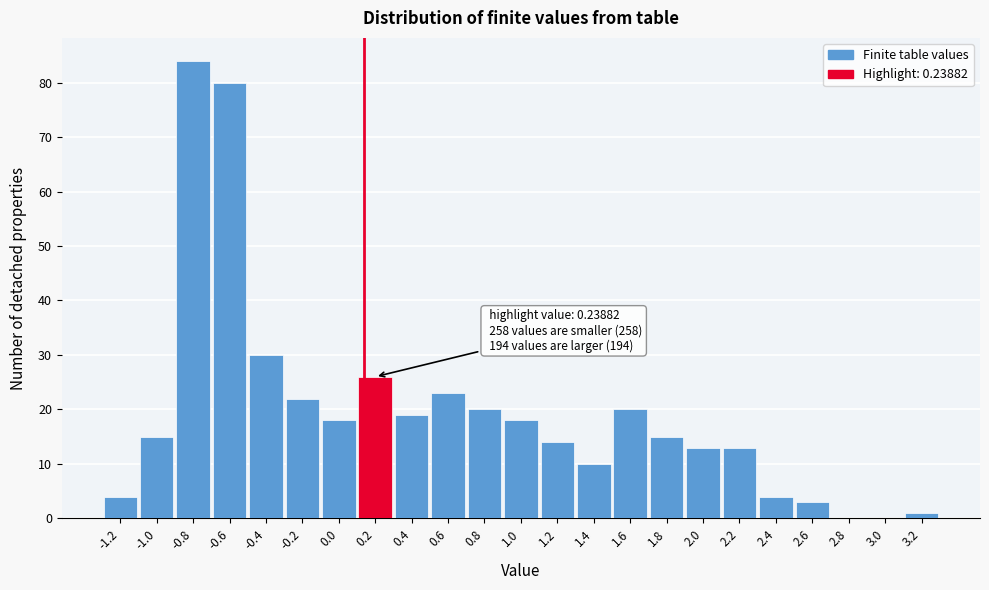

Reading left to right, transcribe all the data shown in this chart.

-1.2=4	-1.0=15	-0.8=84	-0.6=80	-0.4=30	-0.2=22	0.0=18	0.2=26	0.4=19	0.6=23	0.8=20	1.0=18	1.2=14	1.4=10	1.6=20	1.8=15	2.0=13	2.2=13	2.4=4	2.6=3	2.8=0	3.0=0	3.2=1